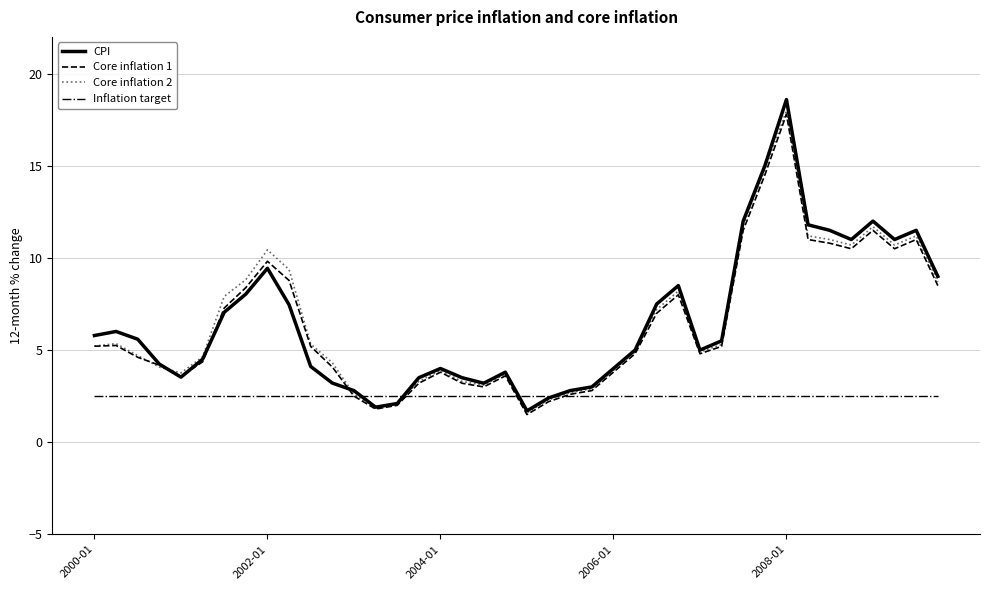

Which series has the widest spread of values?

CPI